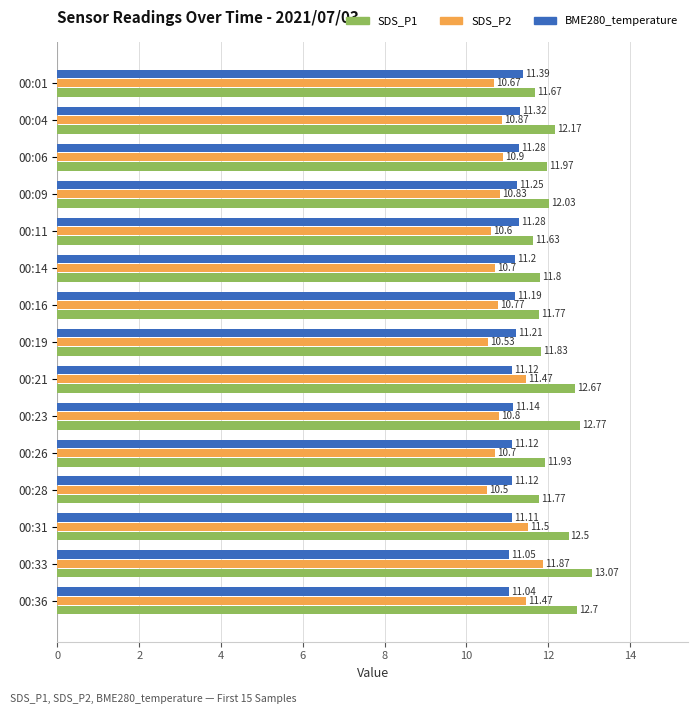

Rank the series by their maximum value, from highest to lowest.

SDS_P1, SDS_P2, BME280_temperature